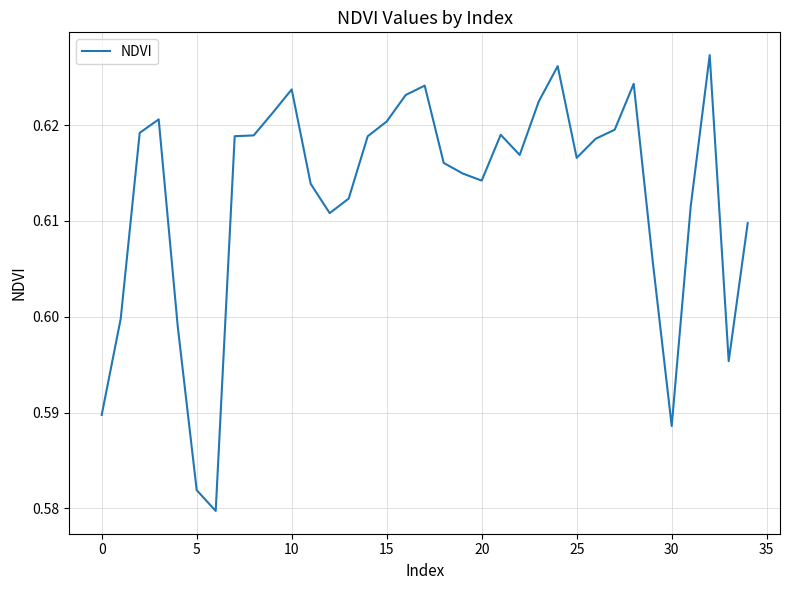

Is this an area chart (filled region under the line)?

No